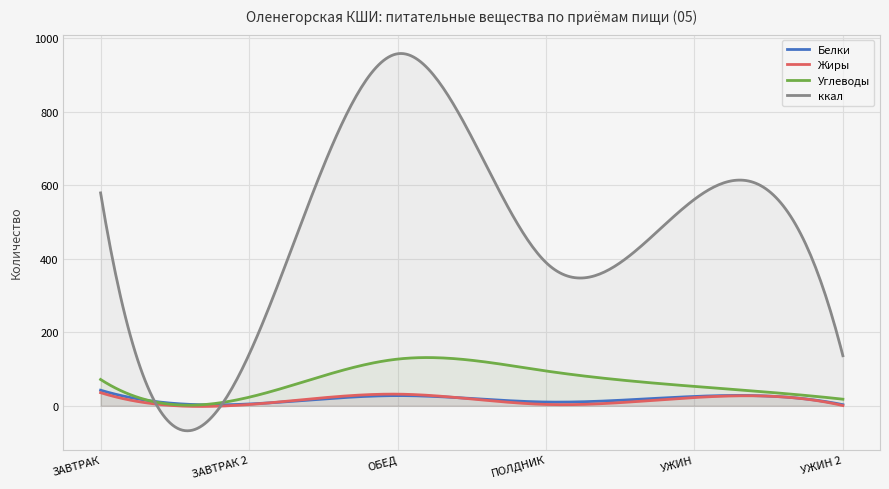

Where is the first local maximum for Жиры?

ОБЕД